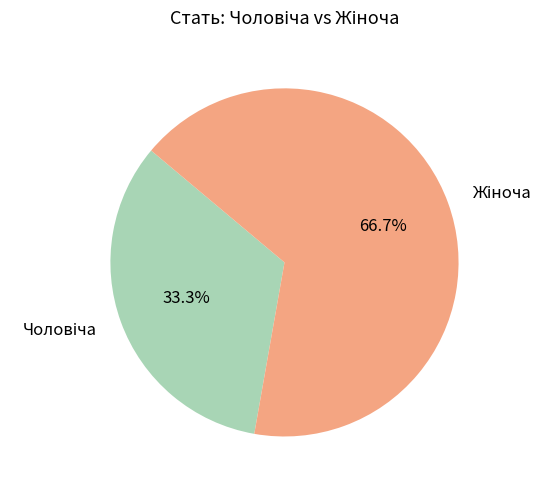

Does any single category account for the majority?

Yes